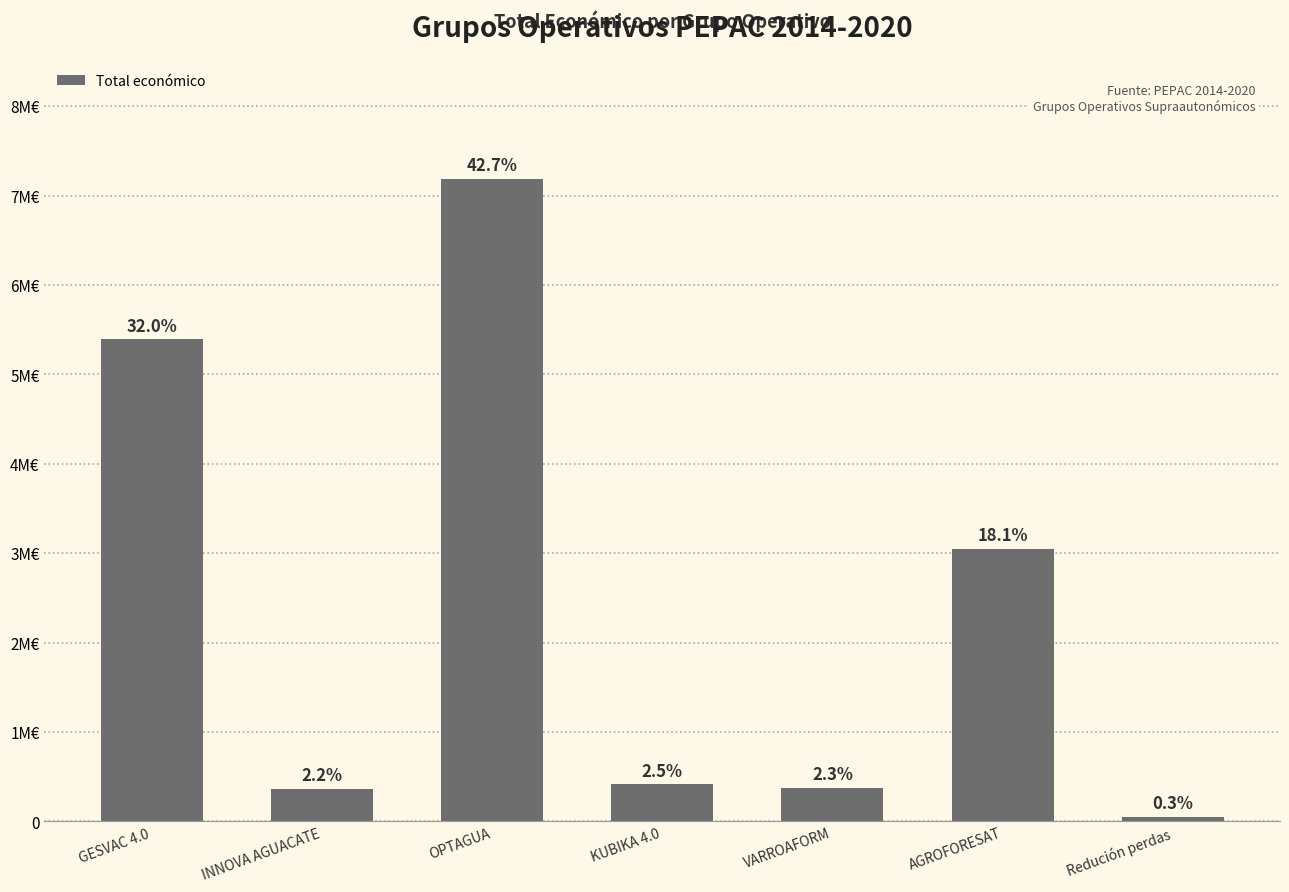

List the labels in order of value, smallest first.

Redución perdas, INNOVA AGUACATE, VARROAFORM, KUBIKA 4.0, AGROFORESAT, GESVAC 4.0, OPTAGUA